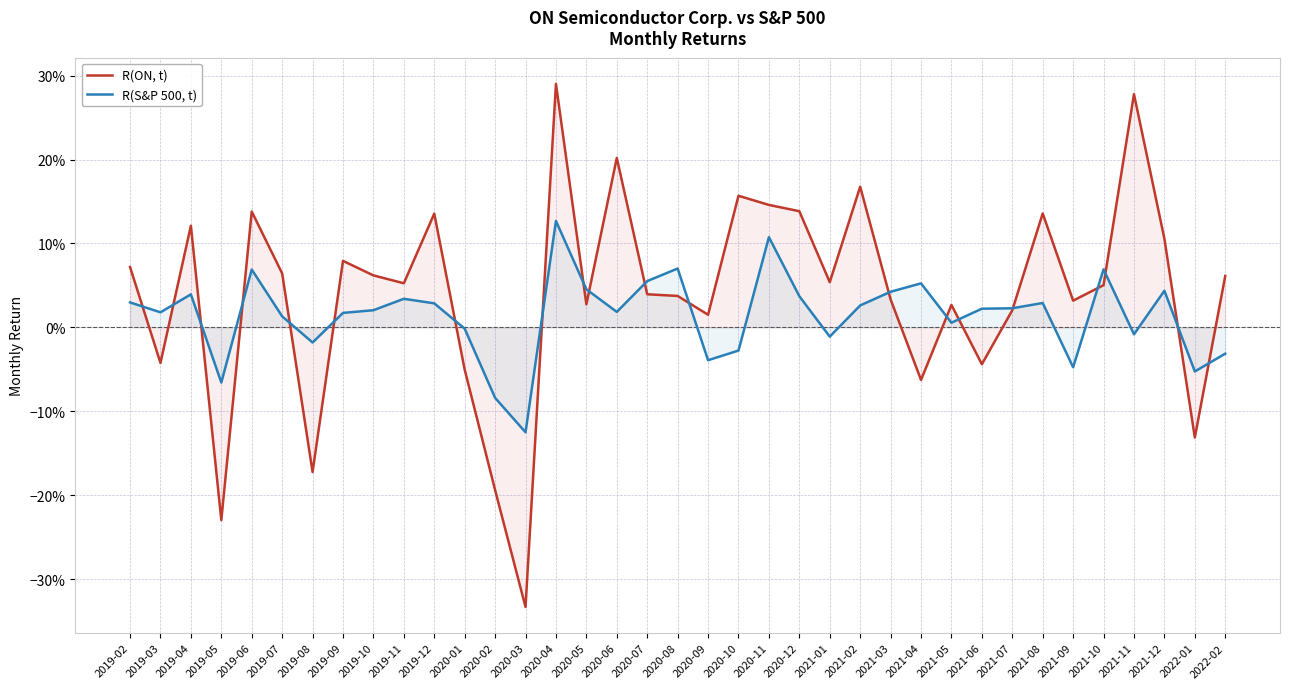

Which label corresponds to the largest value in the chart?

2020-04